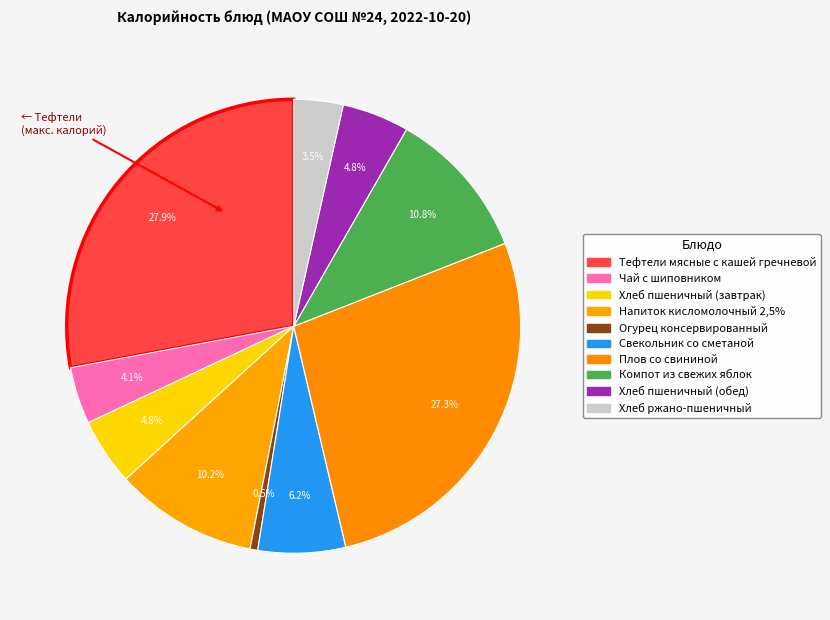

Between Хлеб пшеничный (завтрак) and Компот из свежих яблок, which is larger?

Компот из свежих яблок